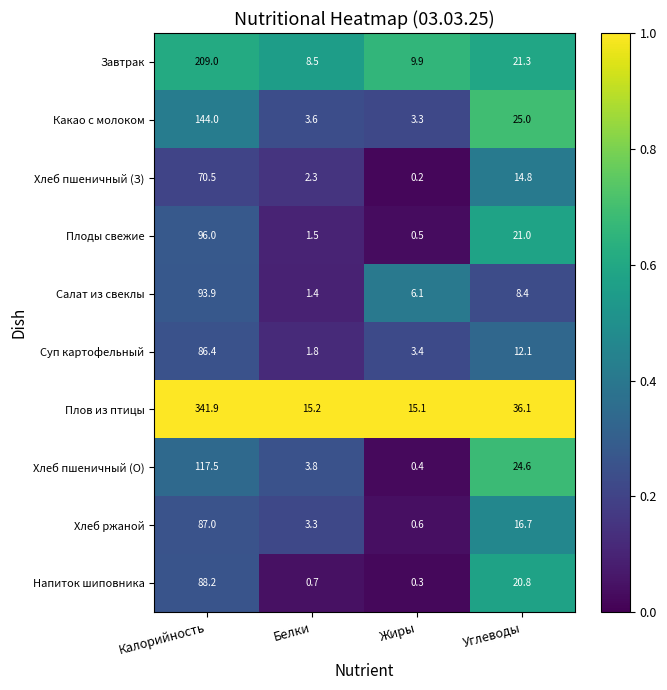

At which category is the sum across all series the highest?

Калорийность